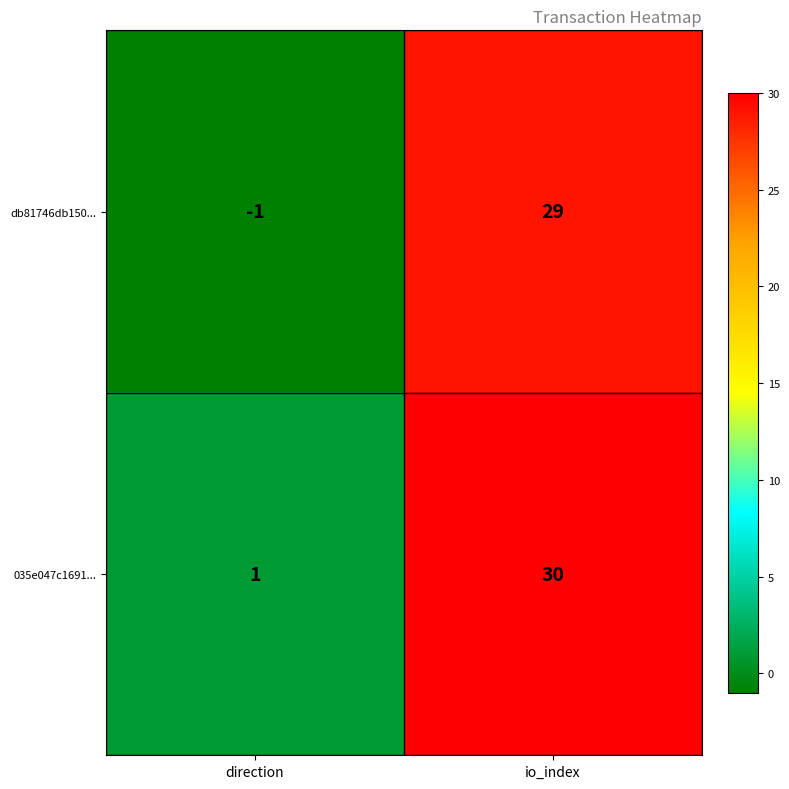

How many values in the db81746db150... series are below 29?

1